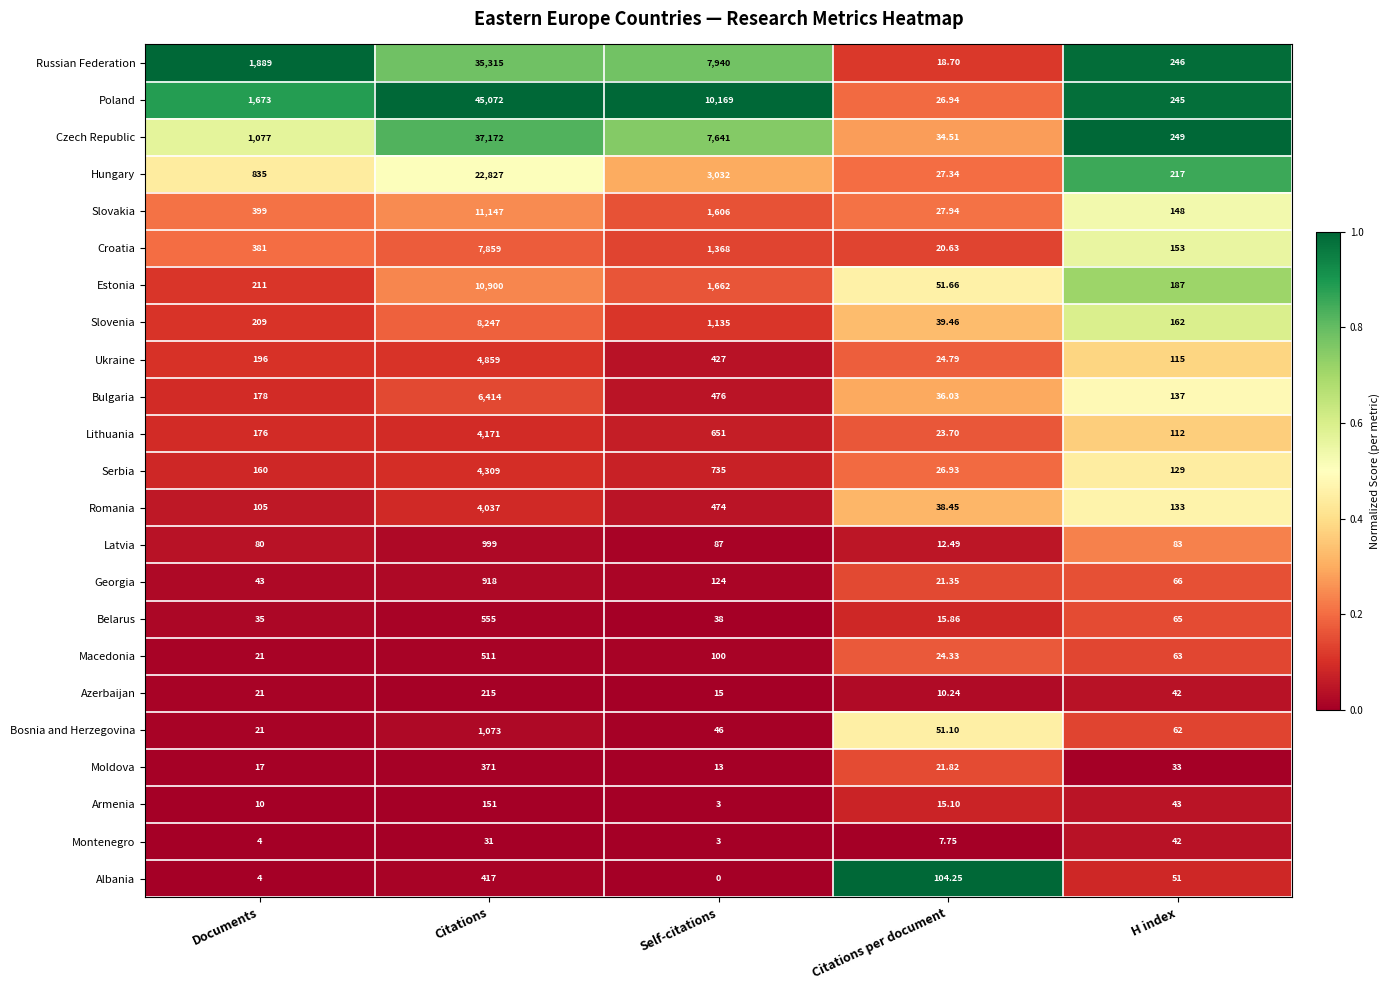

List the series in order of their peak value, lowest first.

Montenegro, Armenia, Azerbaijan, Moldova, Albania, Macedonia, Belarus, Georgia, Latvia, Bosnia and Herzegovina, Romania, Lithuania, Serbia, Ukraine, Bulgaria, Croatia, Slovenia, Estonia, Slovakia, Hungary, Russian Federation, Czech Republic, Poland